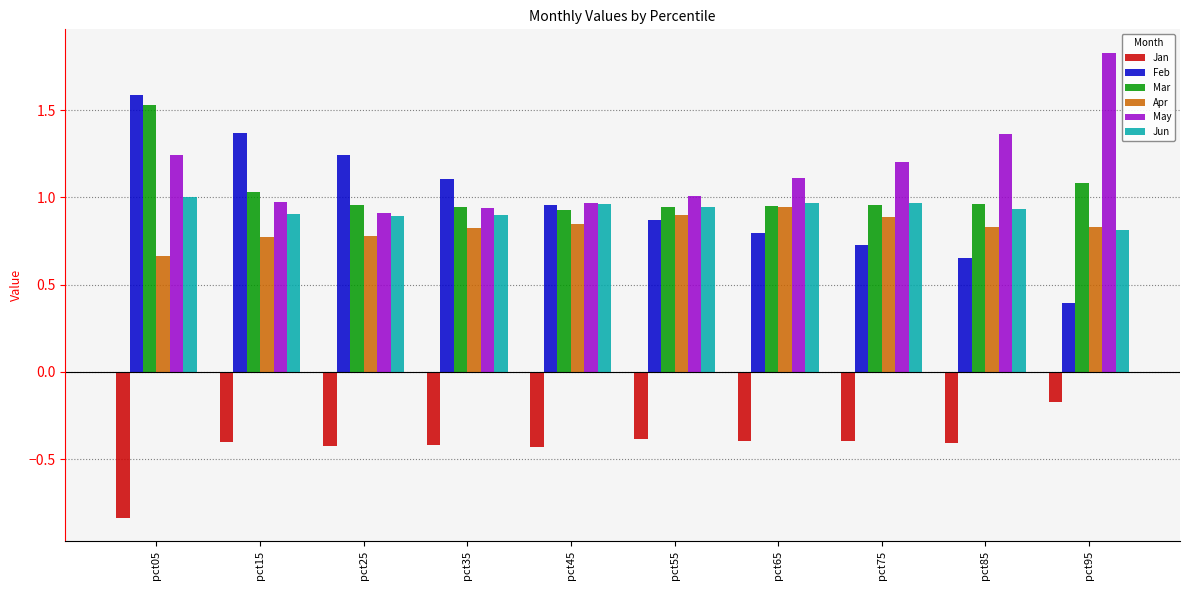

The Jun series shows 0.3 at pct85. True or false?

False